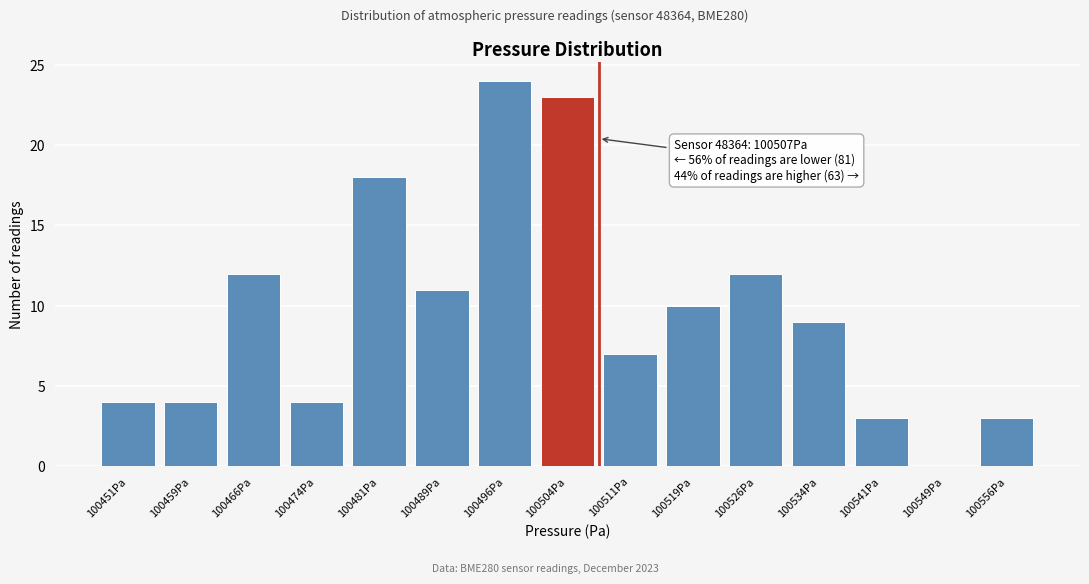

Reading left to right, what are all the values shown in this chart?

100451Pa=4	100459Pa=4	100466Pa=12	100474Pa=4	100481Pa=18	100489Pa=11	100496Pa=24	100504Pa=23	100511Pa=7	100519Pa=10	100526Pa=12	100534Pa=9	100541Pa=3	100549Pa=0	100556Pa=3